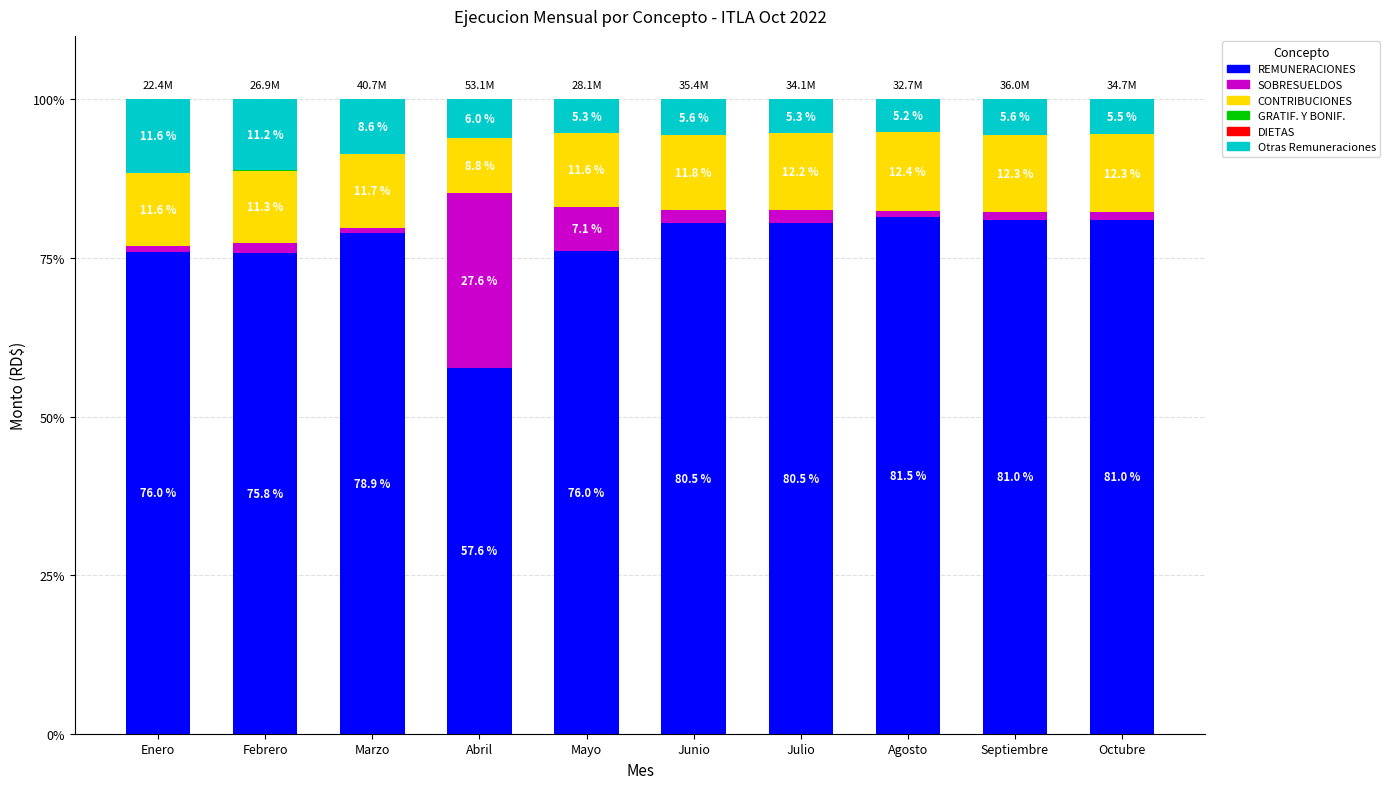

True or false: REMUNERACIONES has a value of 75.8 at Febrero.

True